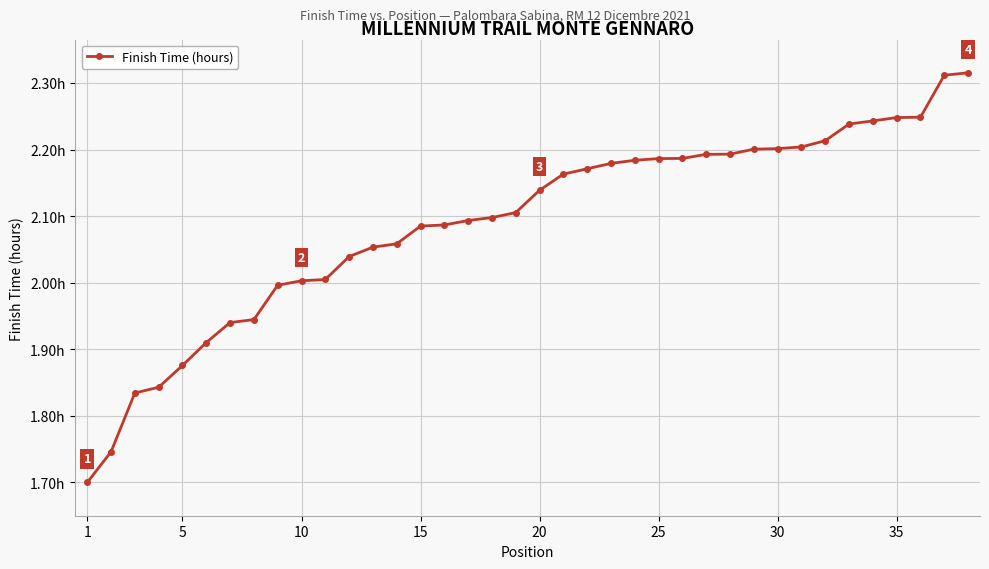

What is the difference between the maximum and minimum values?

0.6